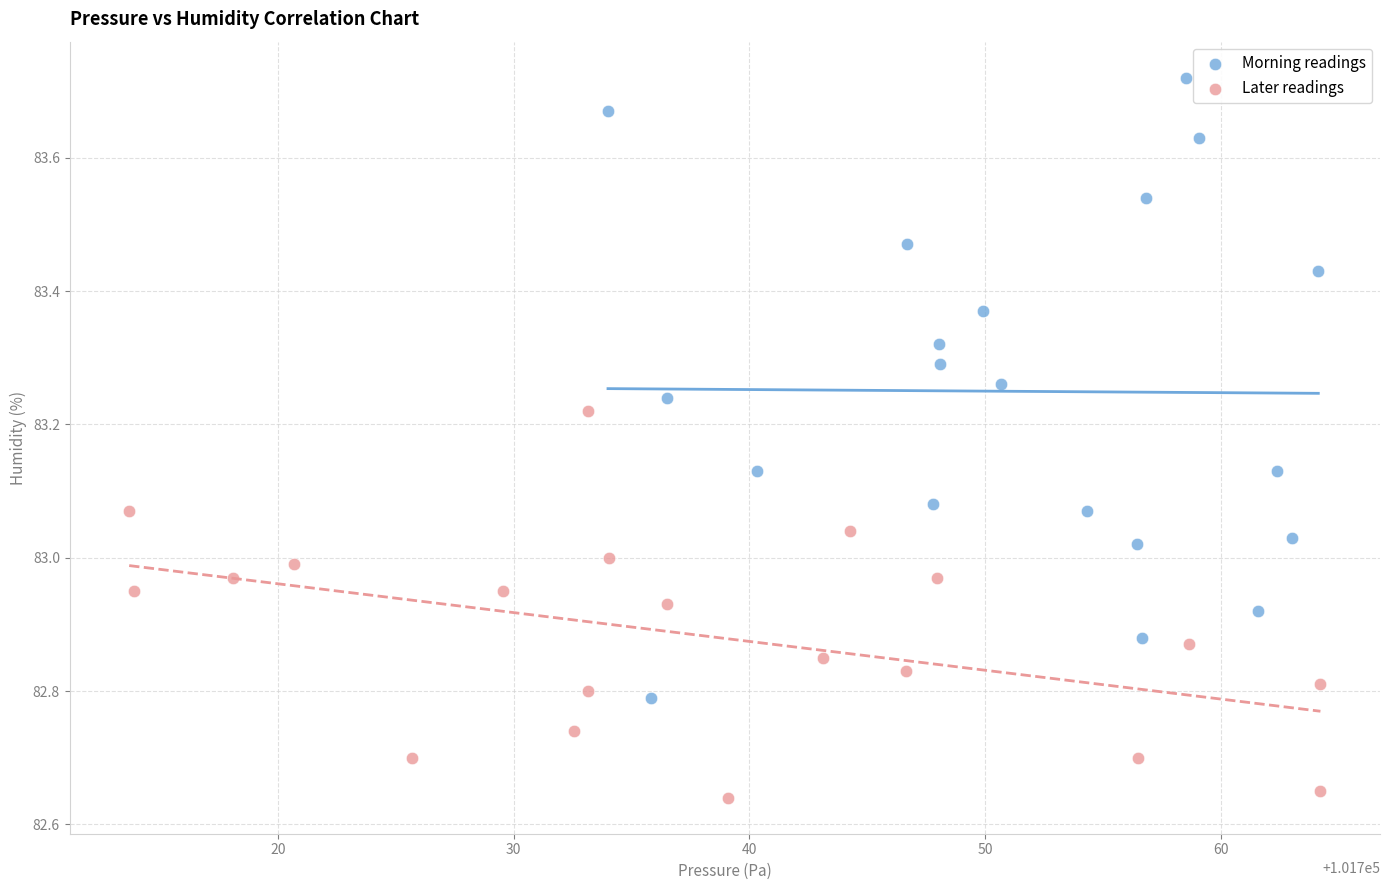

Which series contains the lowest Y value?

Later readings